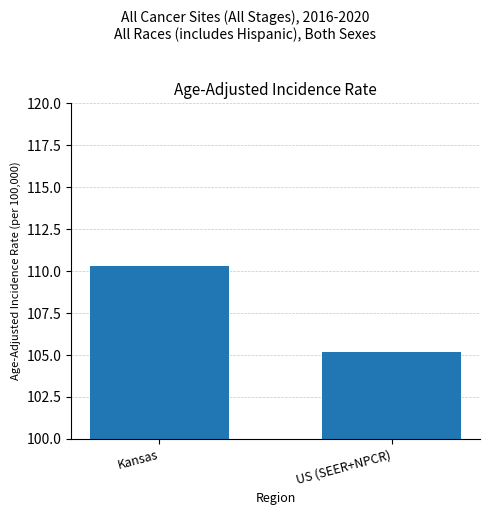

What is the value of the 2nd bar from the left?

105.2